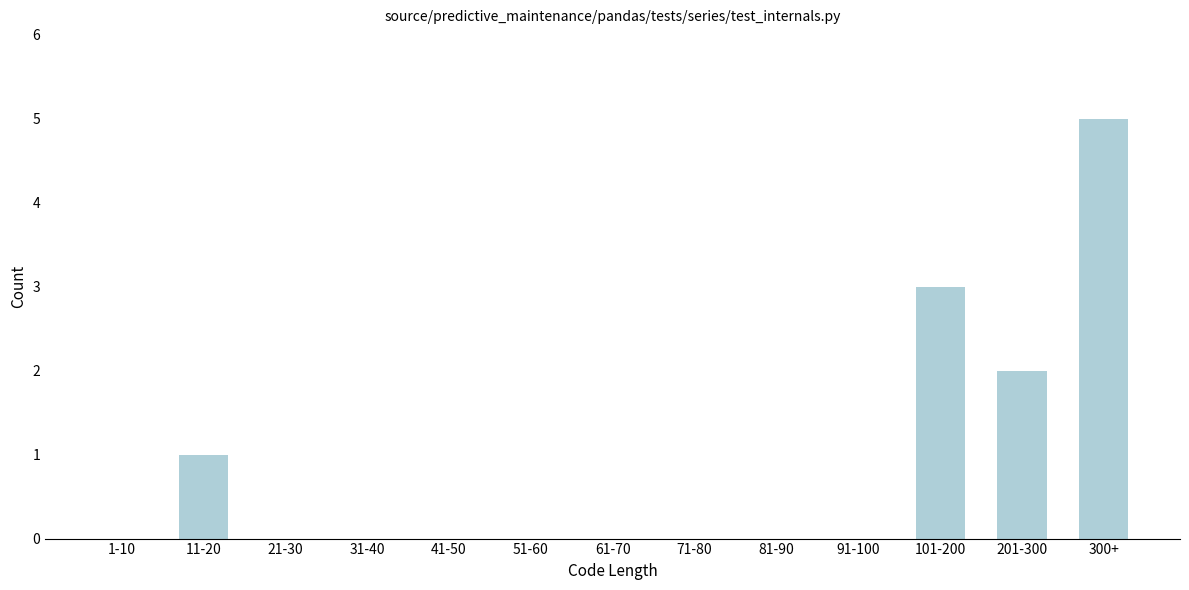

Reading left to right, list all the values displayed in this chart.

1-10=0	11-20=1	21-30=0	31-40=0	41-50=0	51-60=0	61-70=0	71-80=0	81-90=0	91-100=0	101-200=3	201-300=2	300+=5